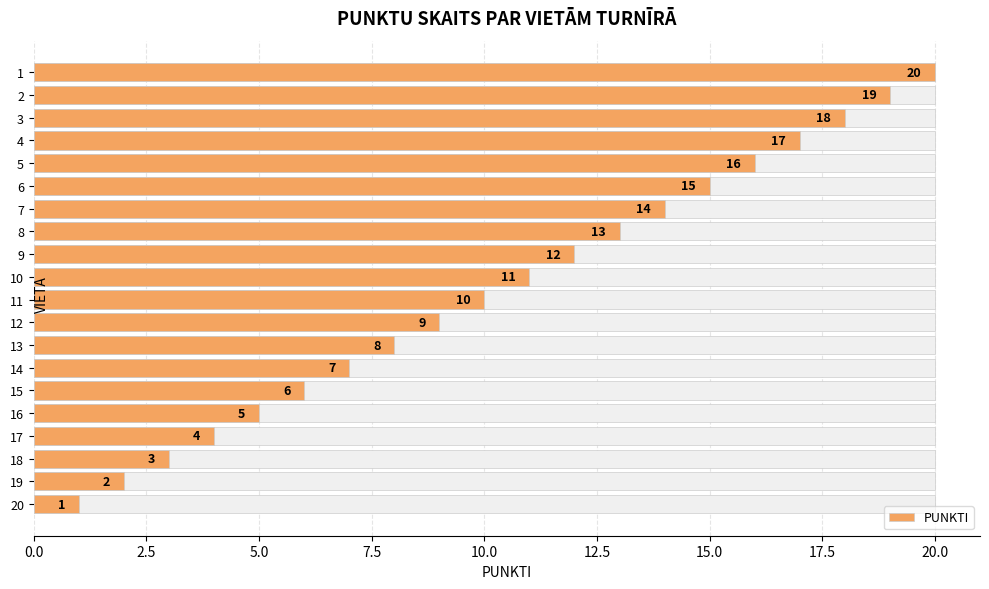

Are the bars grouped side by side (vs. stacked)?

No